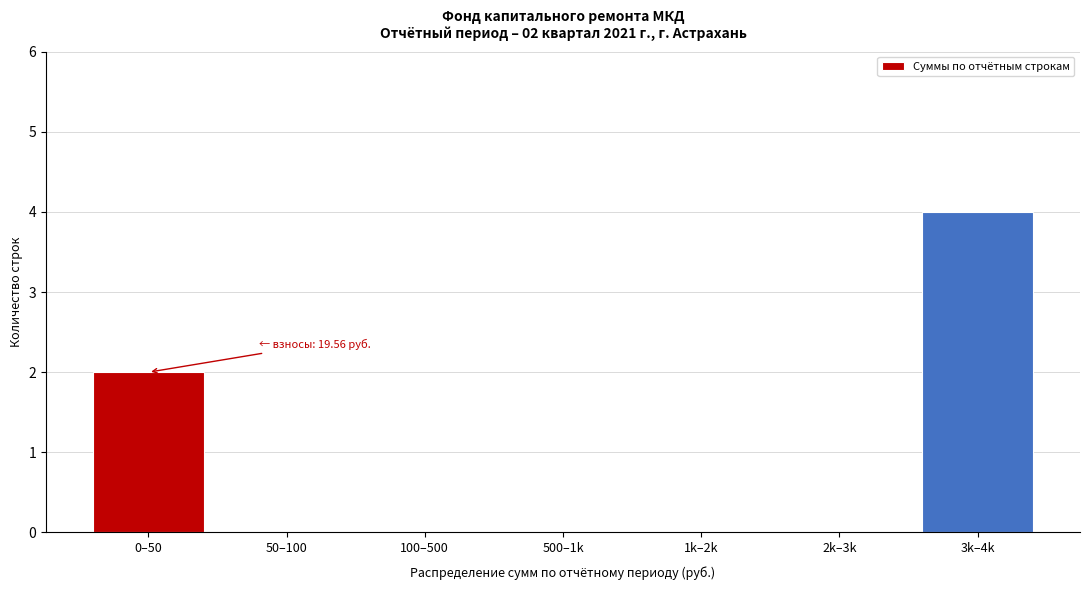

Reading left to right, extract all data points from this chart.

0–50=2	50–100=0	100–500=0	500–1k=0	1k–2k=0	2k–3k=0	3k–4k=4